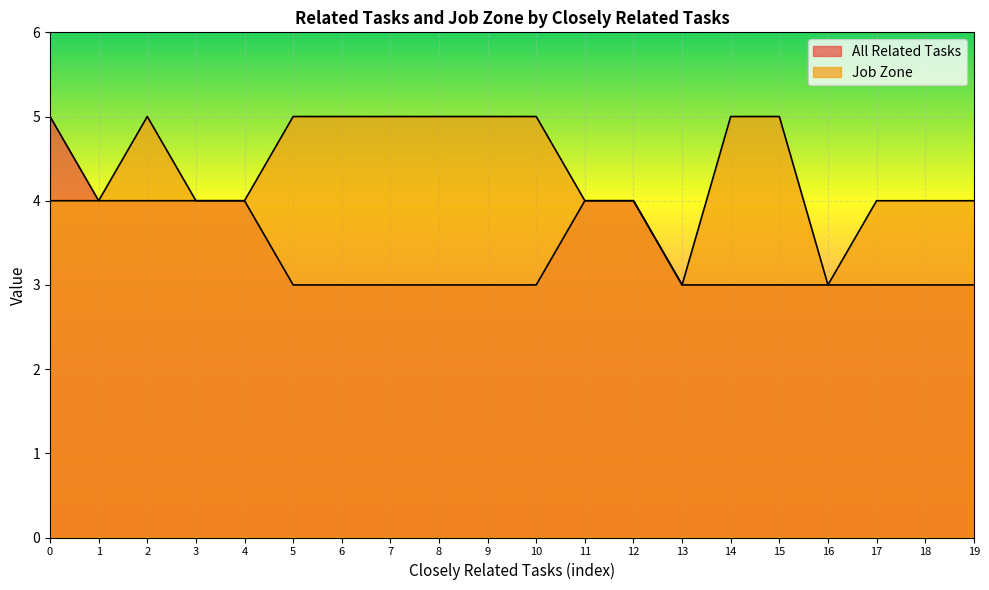

Reading left to right, what are all the values shown in this chart?

All Related Tasks: 5	4	4	4	4	3	3	3	3	3	3	4	4	3	3	3	3	3	3	3
Job Zone: 4	4	5	4	4	5	5	5	5	5	5	4	4	3	5	5	3	4	4	4